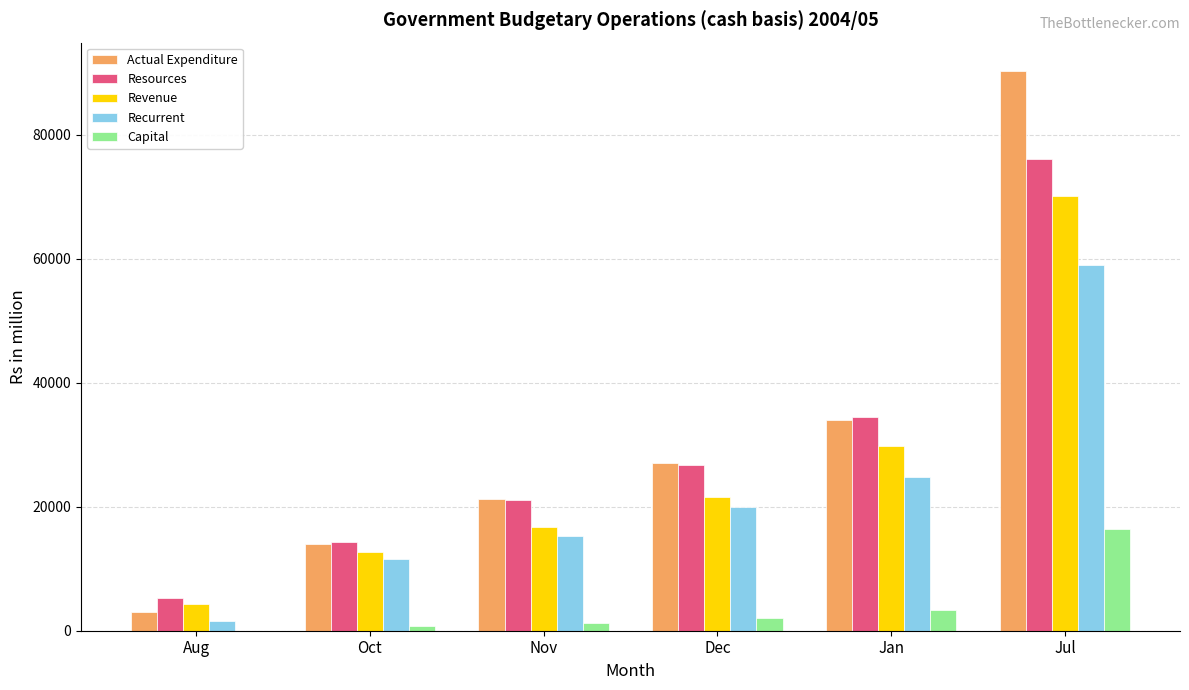

Between Nov and Jan, which series saw the biggest shift?

Resources